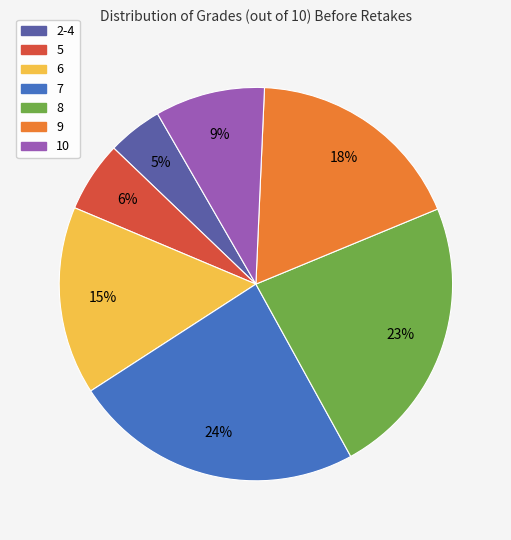

Is there a majority slice in this chart?

No